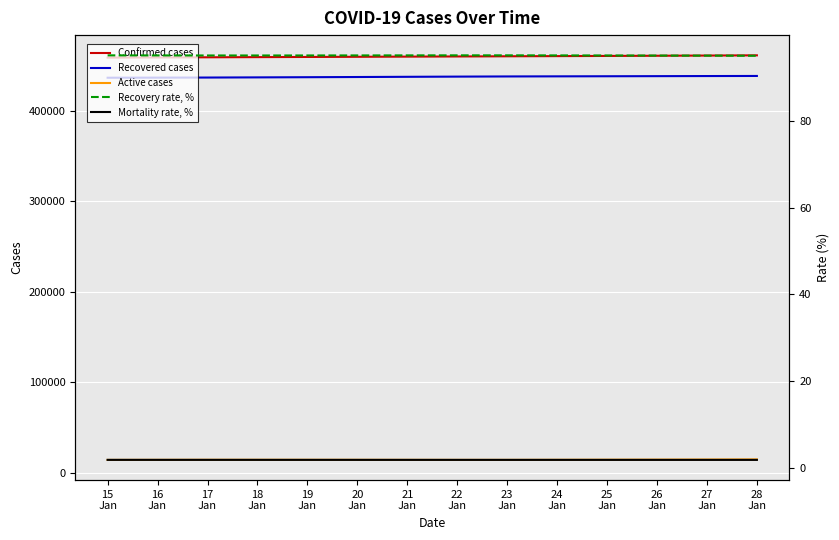

Which series changed the most between 17
Jan and 18
Jan?

Confirmed cases